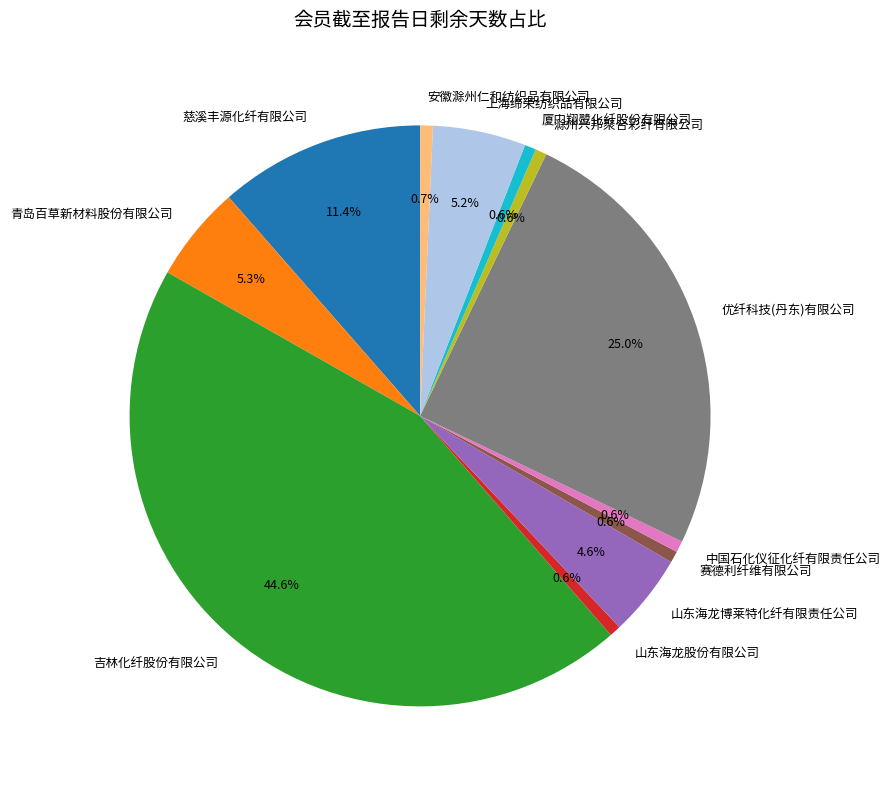

Which category has the biggest portion of the pie?

吉林化纤股份有限公司